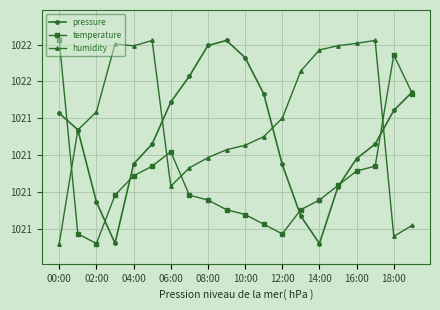

What are all the series names shown in the legend?

pressure, temperature, humidity